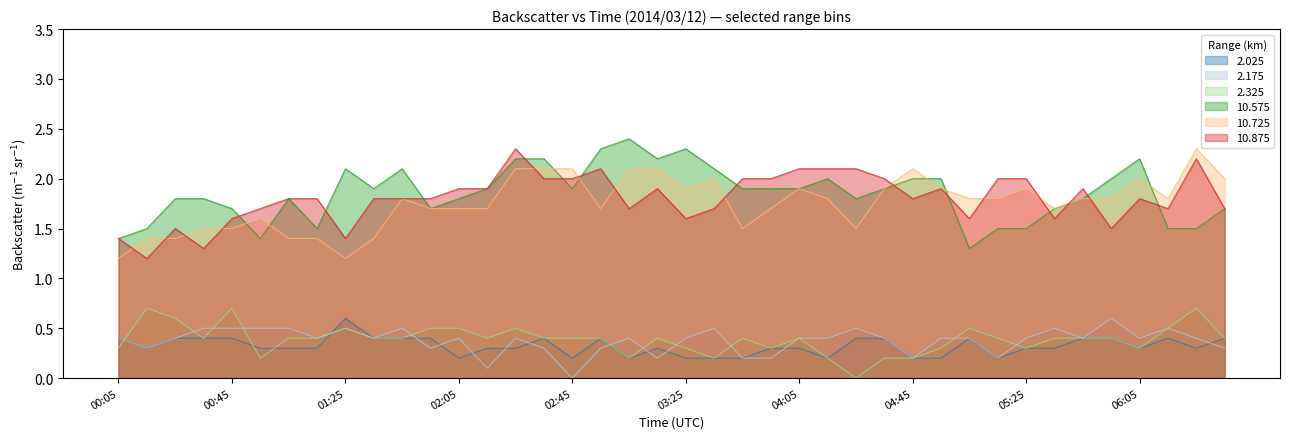

What is the value of the 2.025 point at the 37th from the left?

0.3